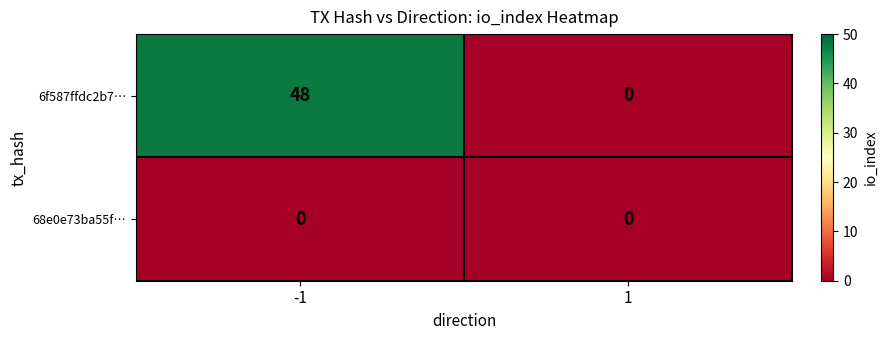

At how many categories does at least one series exceed 40?

1